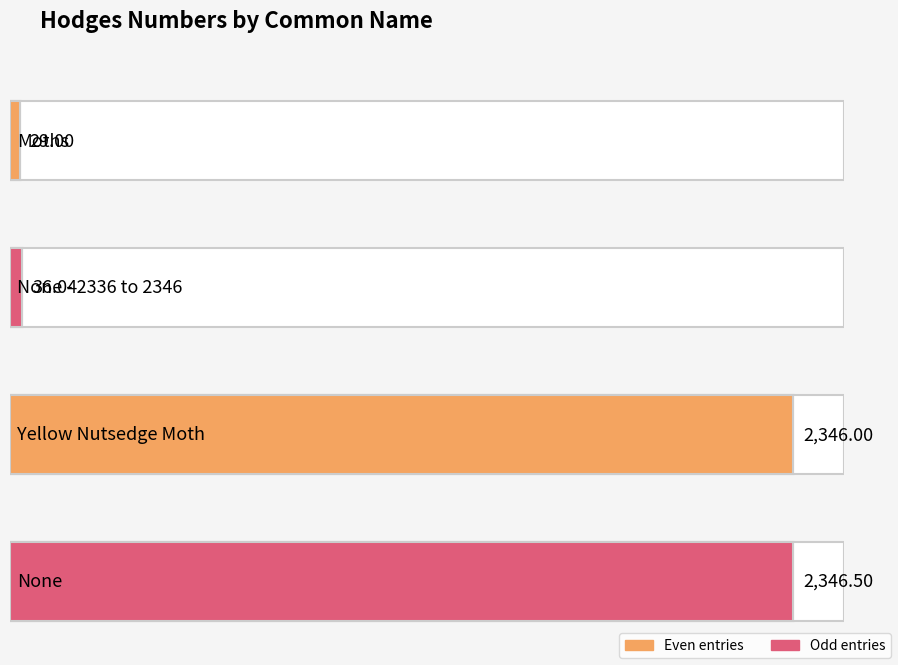

What is the sum of all values?

4757.5